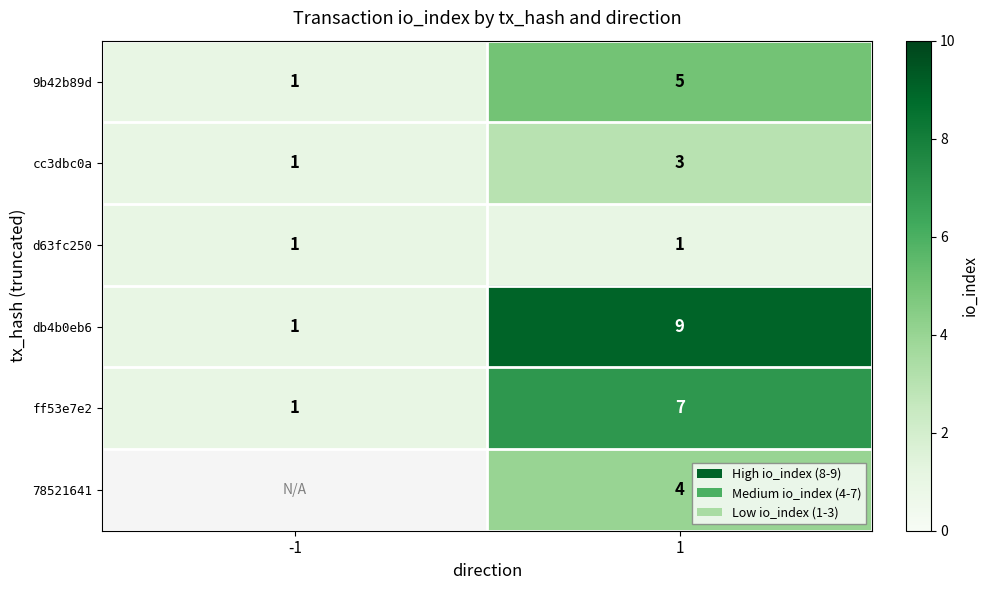

What is the sum of the 9b42b89d values at 1 and -1?

6